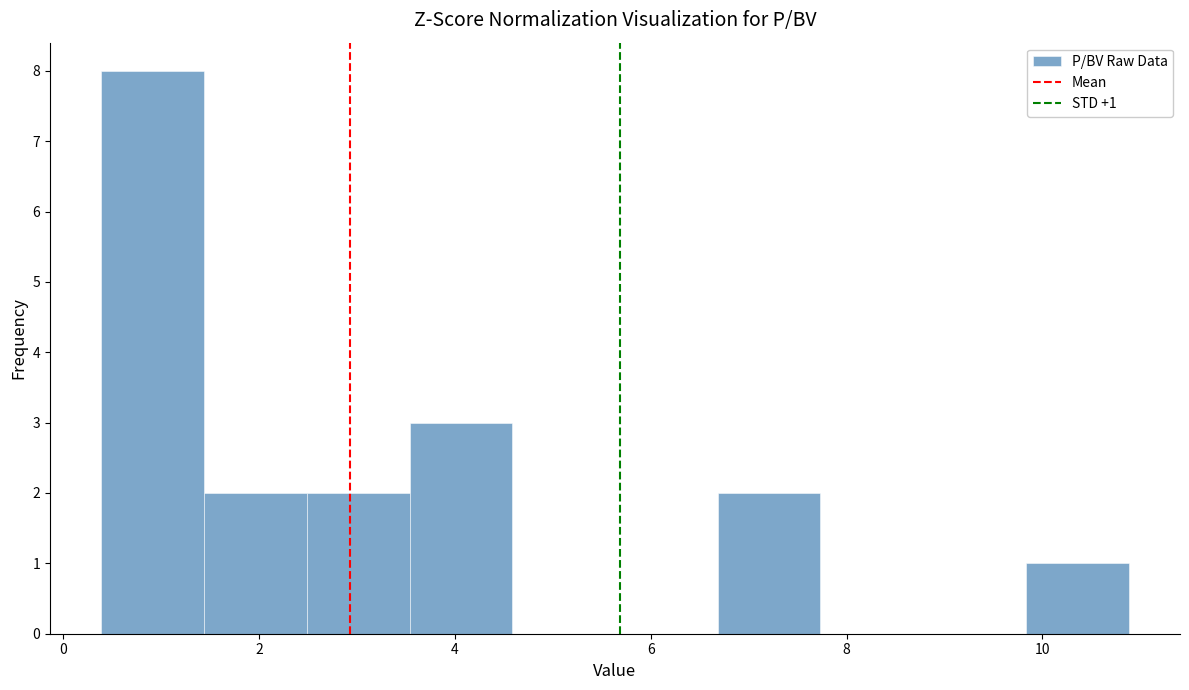

Over which range of the x-axis is the bar tallest?

0.4 to 1.4